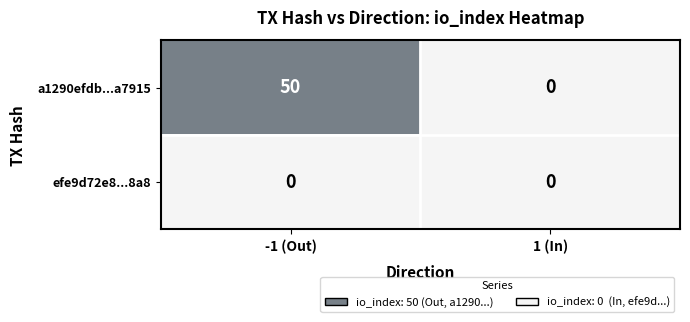

What is the difference between the maximum and minimum values in the a1290efdb...a7915 series?

50